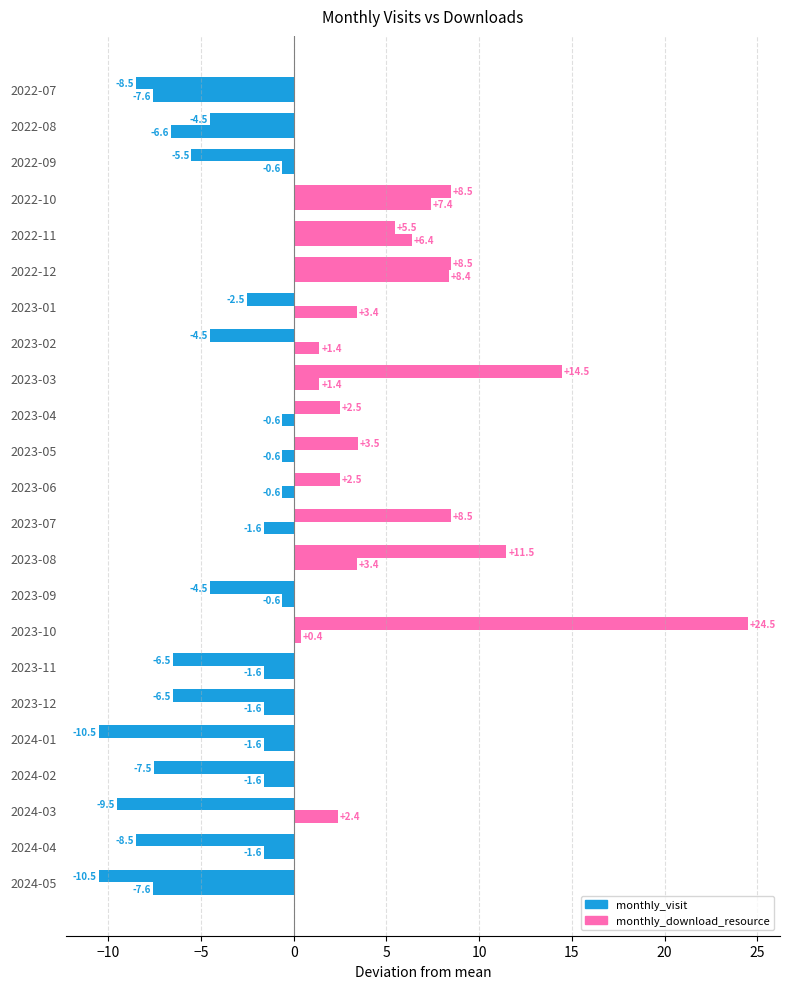

Count the number of data series in this chart.

2